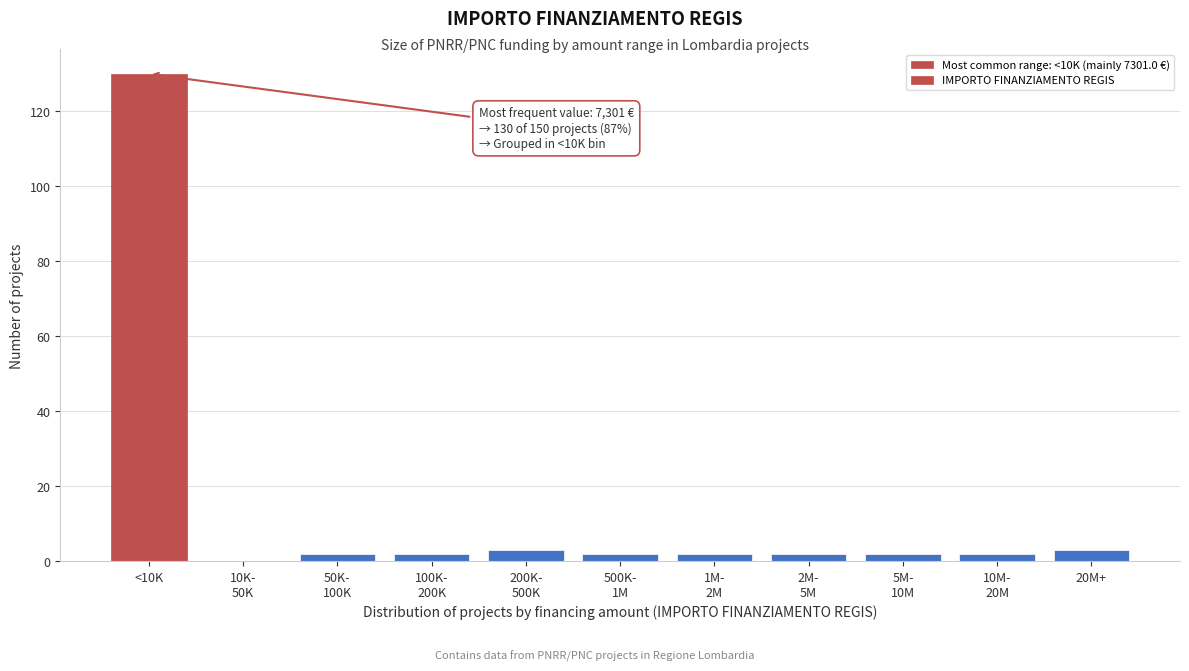

Is it true that the value at 20M+ is 3?

True